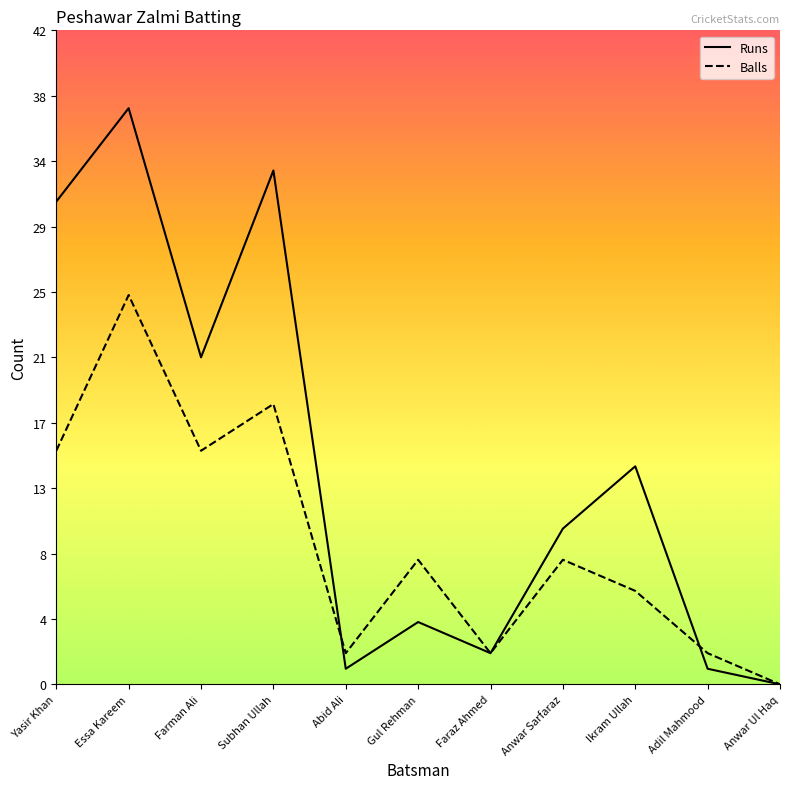

Reading left to right, what are all the values shown in this chart?

Runs: Yasir Khan=31	Essa Kareem=37	Farman Ali=21	Subhan Ullah=33	Abid Ali=1	Gul Rehman=4	Faraz Ahmed=2	Anwar Sarfaraz=10	Ikram Ullah=14	Adil Mahmood=1	Anwar Ul Haq=0
Balls: Yasir Khan=15	Essa Kareem=25	Farman Ali=15	Subhan Ullah=18	Abid Ali=2	Gul Rehman=8	Faraz Ahmed=2	Anwar Sarfaraz=8	Ikram Ullah=6	Adil Mahmood=2	Anwar Ul Haq=0